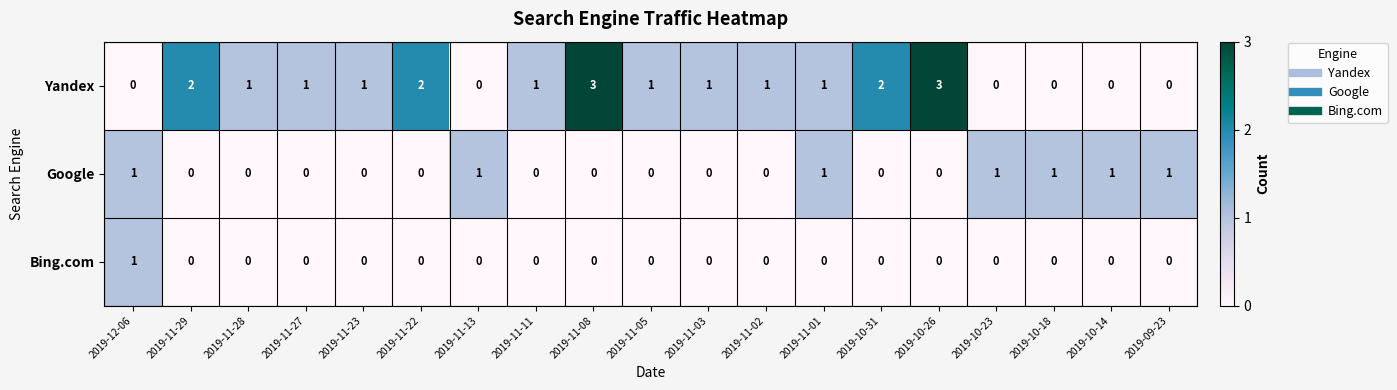

List the series in order of their overall mean, highest first.

Yandex, Google, Bing.com